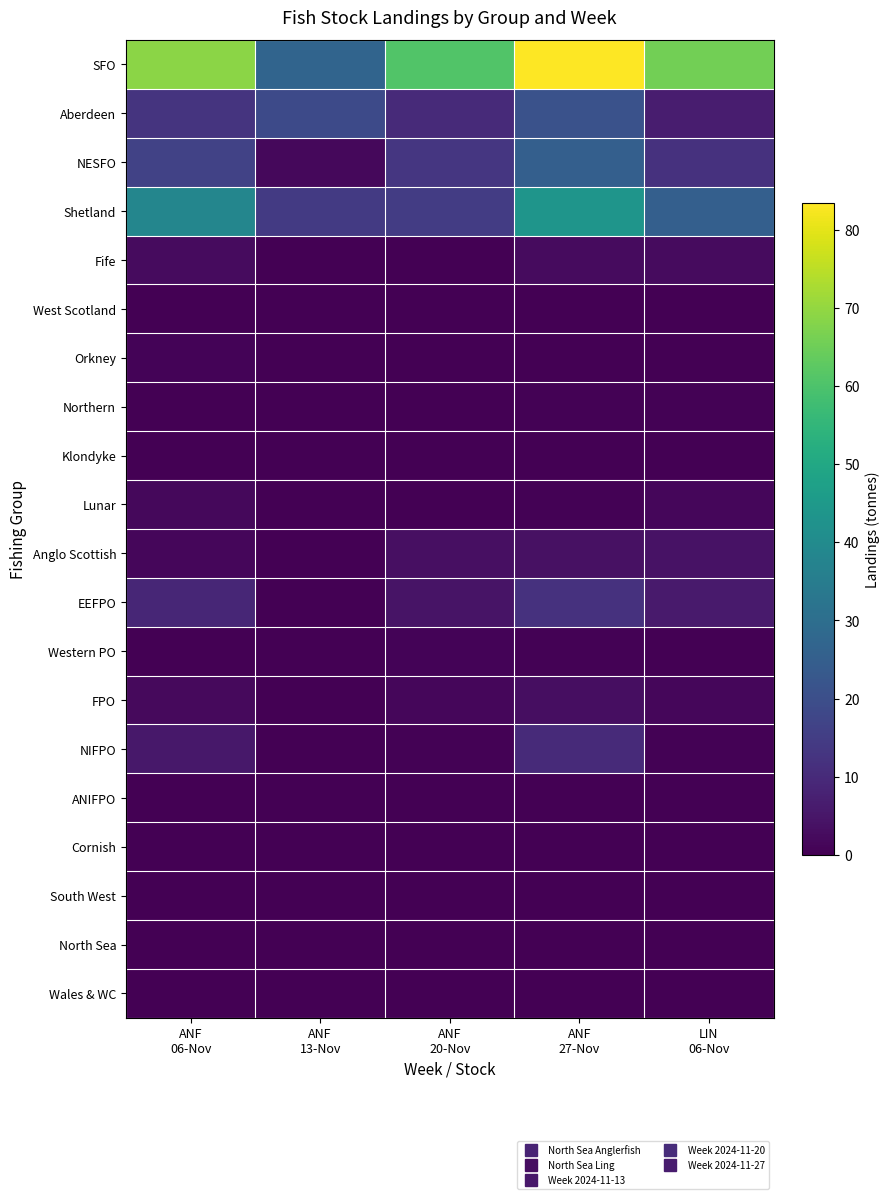

At which category does the chart reach its peak across all series?

ANF
27-Nov